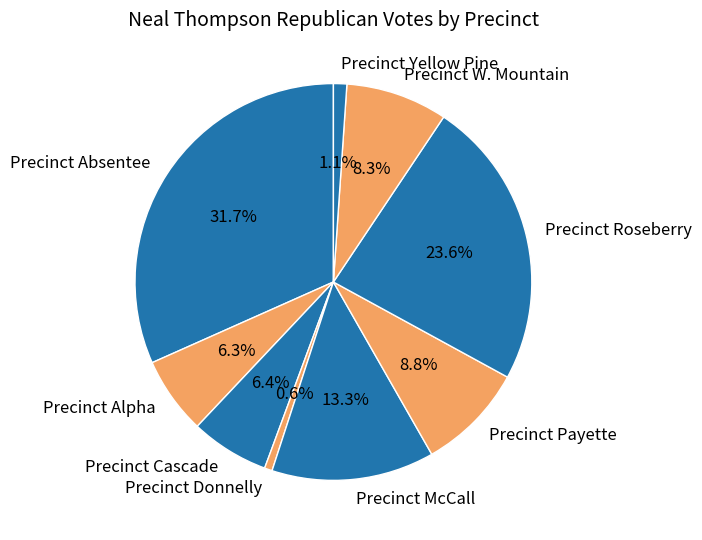

What is the largest slice in the pie chart?

Precinct Absentee